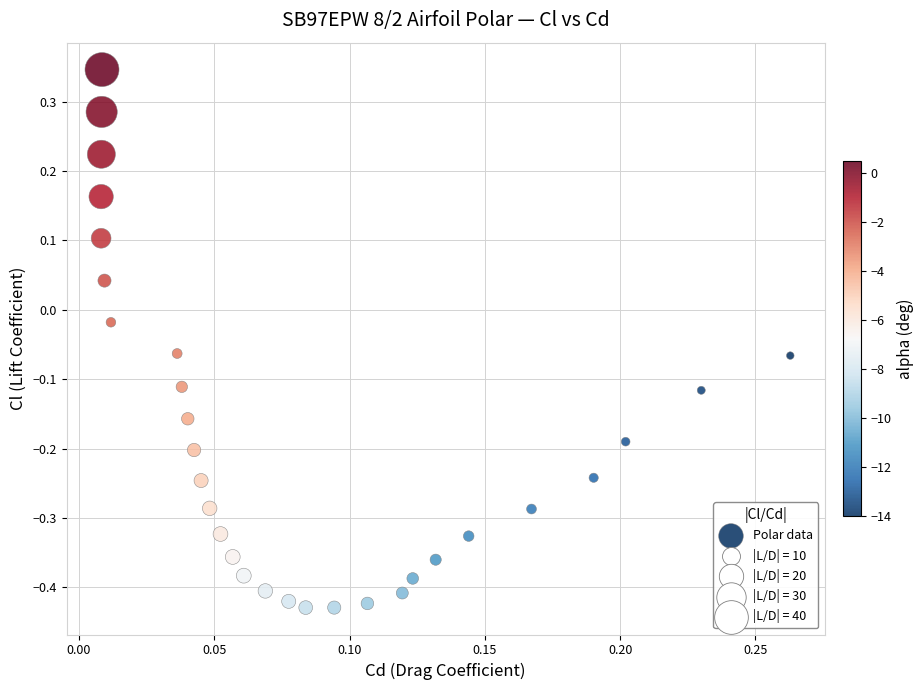

What is the range of Y values (max minus min)?

0.8